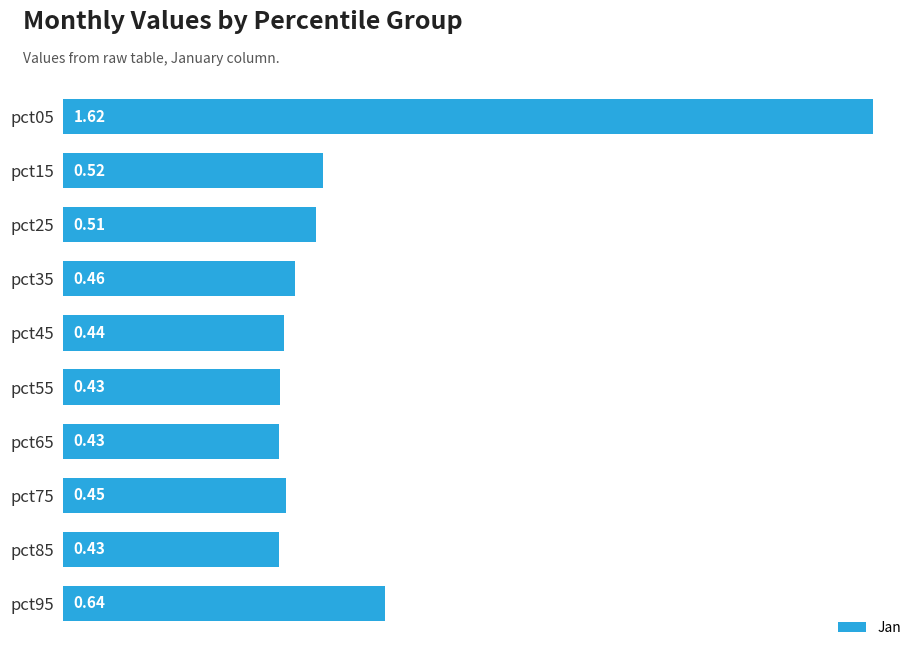

What is the sum of the values at pct25 and pct15?

1.0